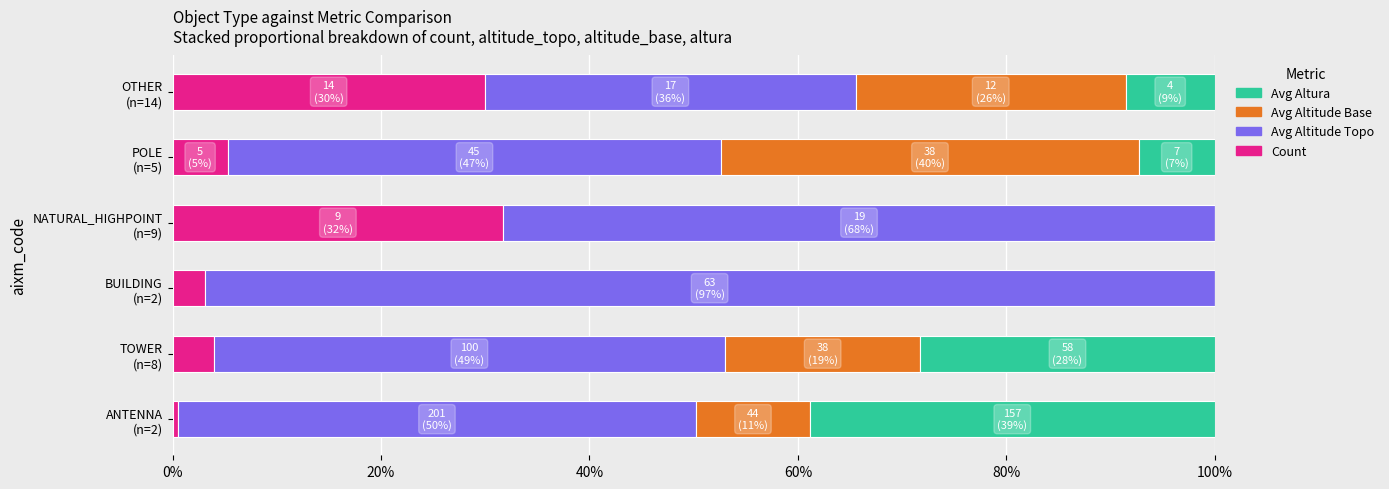

What is the highest value of the Count series?

31.7